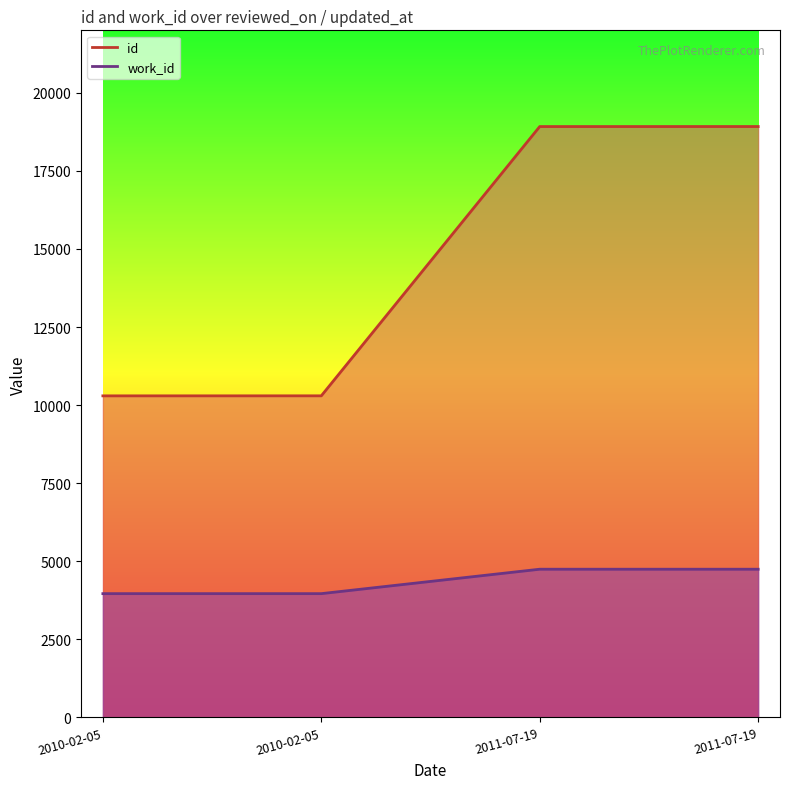

True or false: id and work_id cross at least once.

False